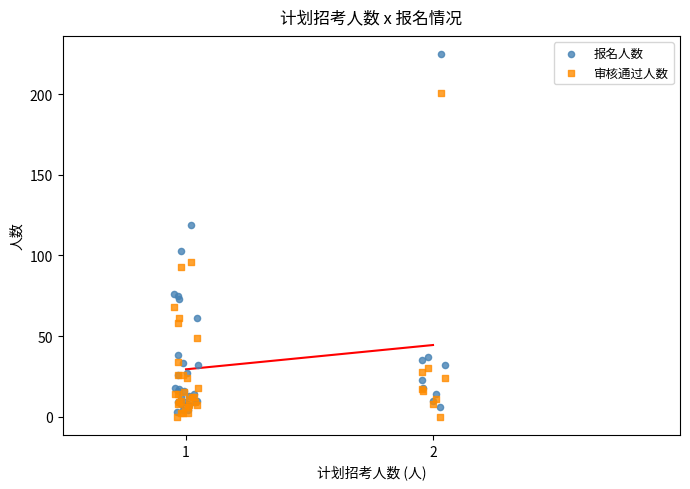

In the 报名人数 series, what Y value is closest to 114?

119